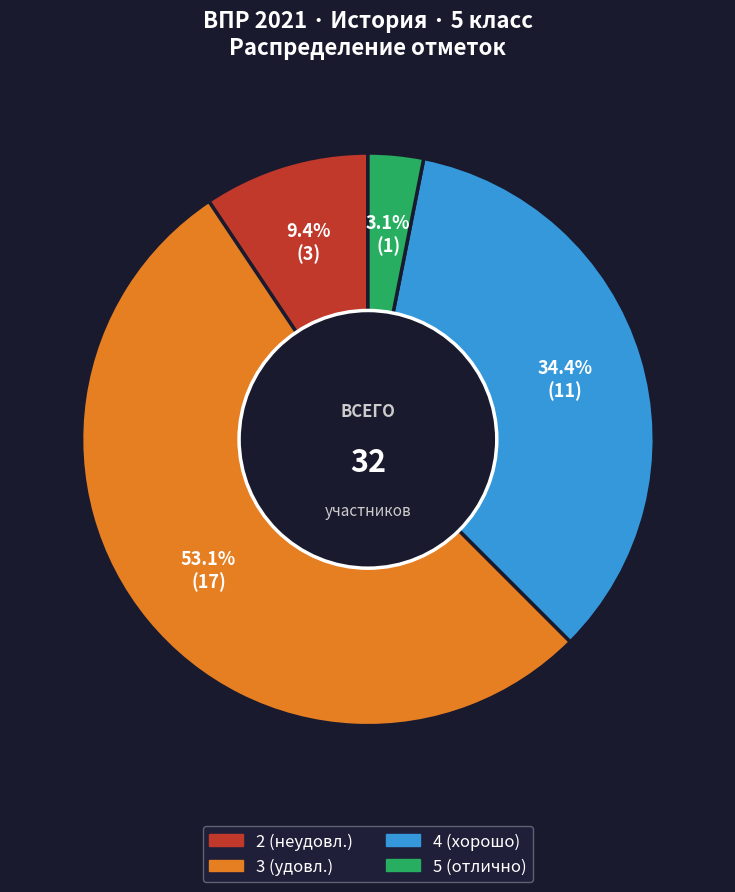

Does any single category account for the majority?

Yes